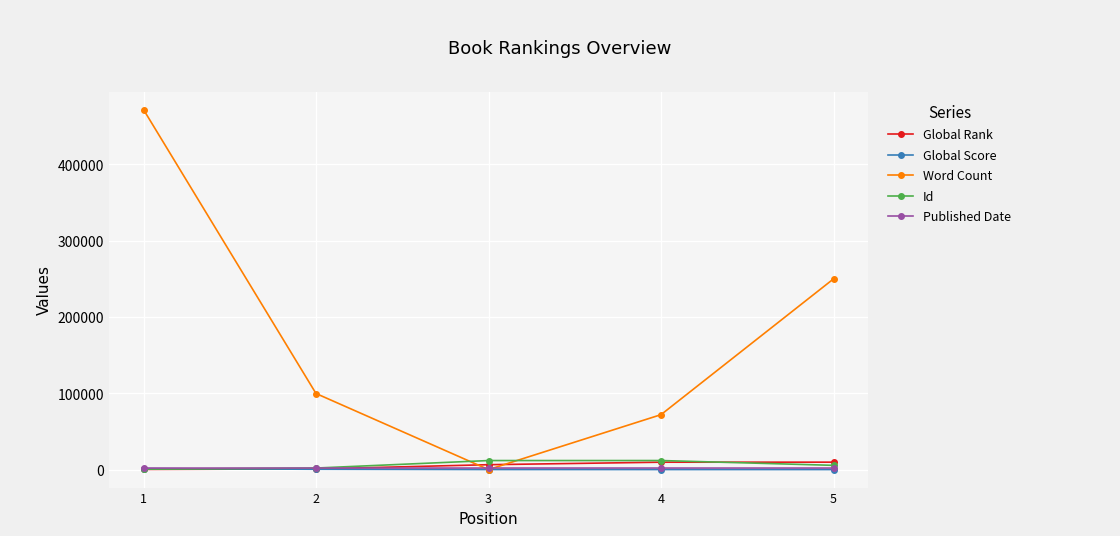

Between 3 and 5, which series saw the biggest shift?

Word Count